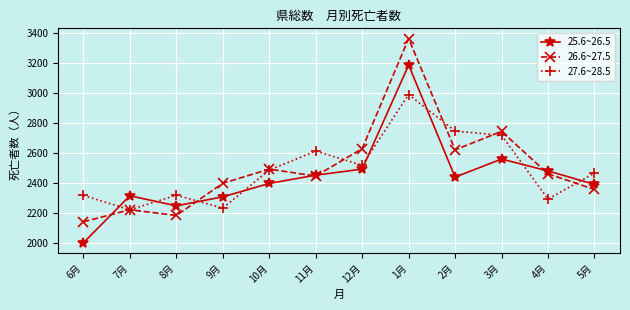

What is the difference between the 25.6~26.5 values at 2月 and 1月?

745